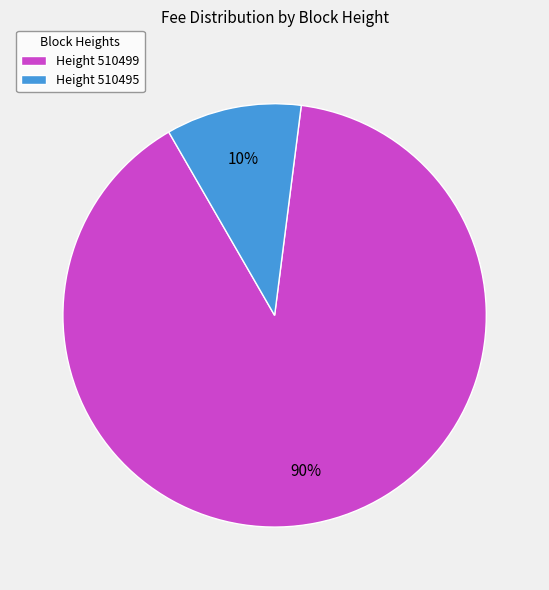

To the nearest percent, what portion does Height 510499 represent?

90%